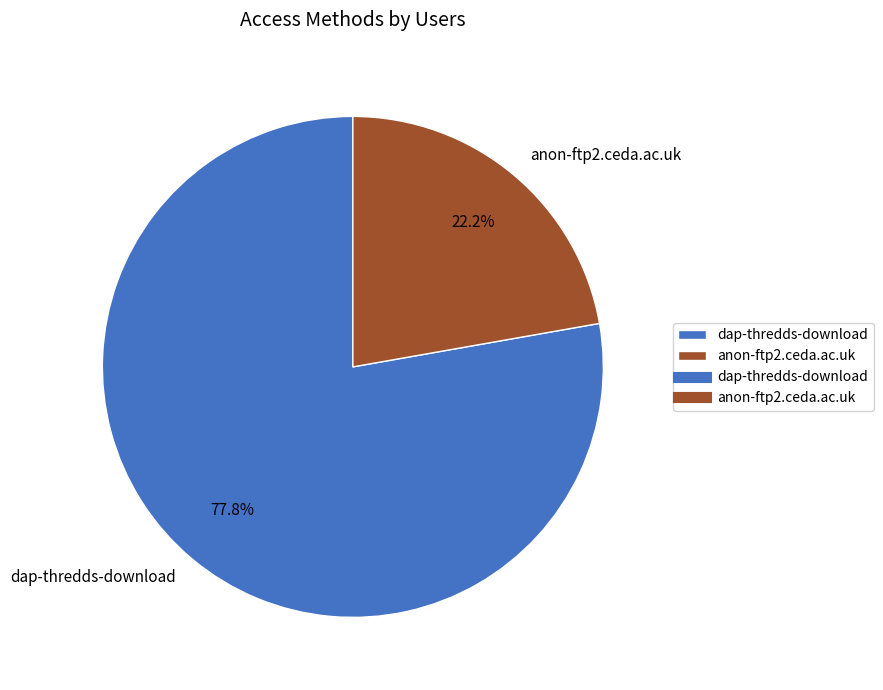

Approximately how many times larger is the value at dap-thredds-download compared to anon-ftp2.ceda.ac.uk?

3.5